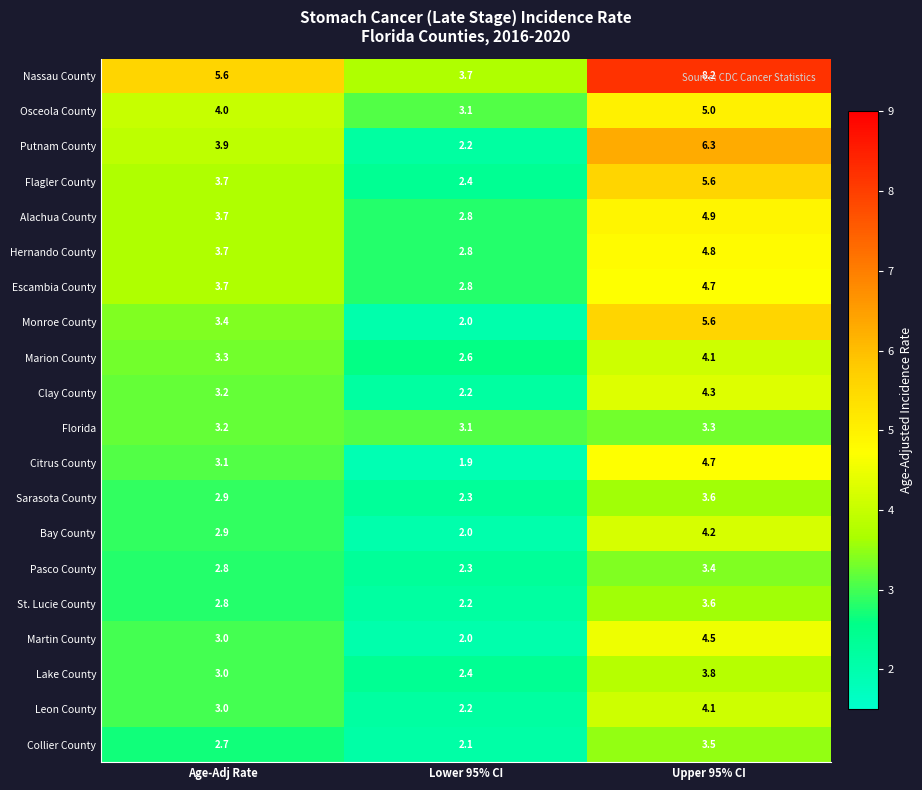

Which label corresponds to the largest value in the chart?

Upper 95% CI